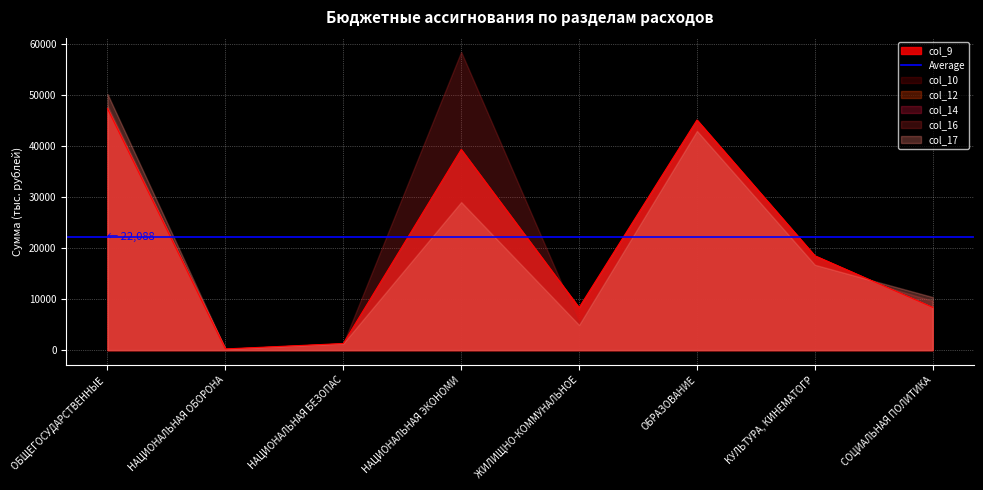

What is the label of the 4th point from the right?

ЖИЛИЩНО-КОММУНАЛЬНОЕ ХОЗЯЙСТВО